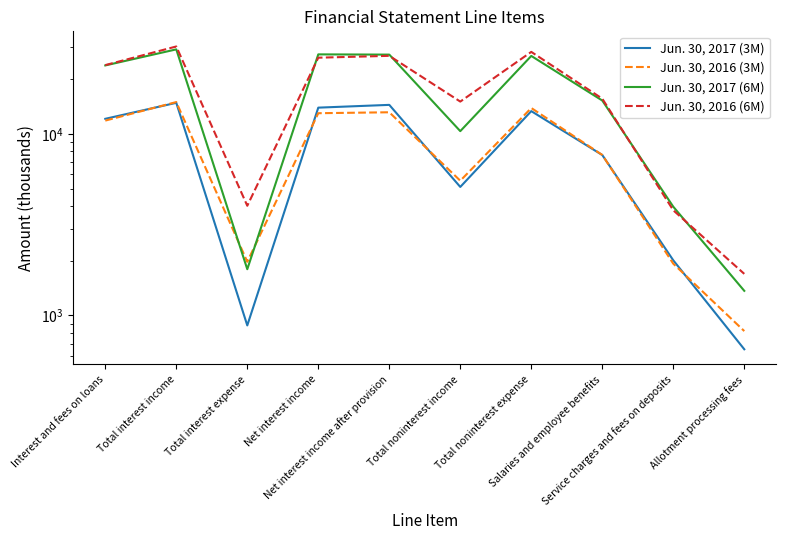

Is the value of Jun. 30, 2016 (3M) at Total noninterest income greater than the value of Jun. 30, 2017 (6M) at Total interest income?

No